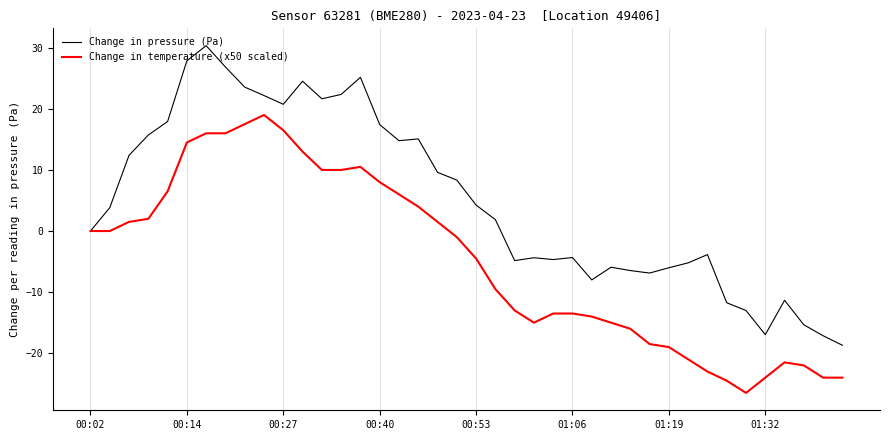

Rank the series by their average value, from lowest to highest.

Change in temperature (x50 scaled), Change in pressure (Pa)